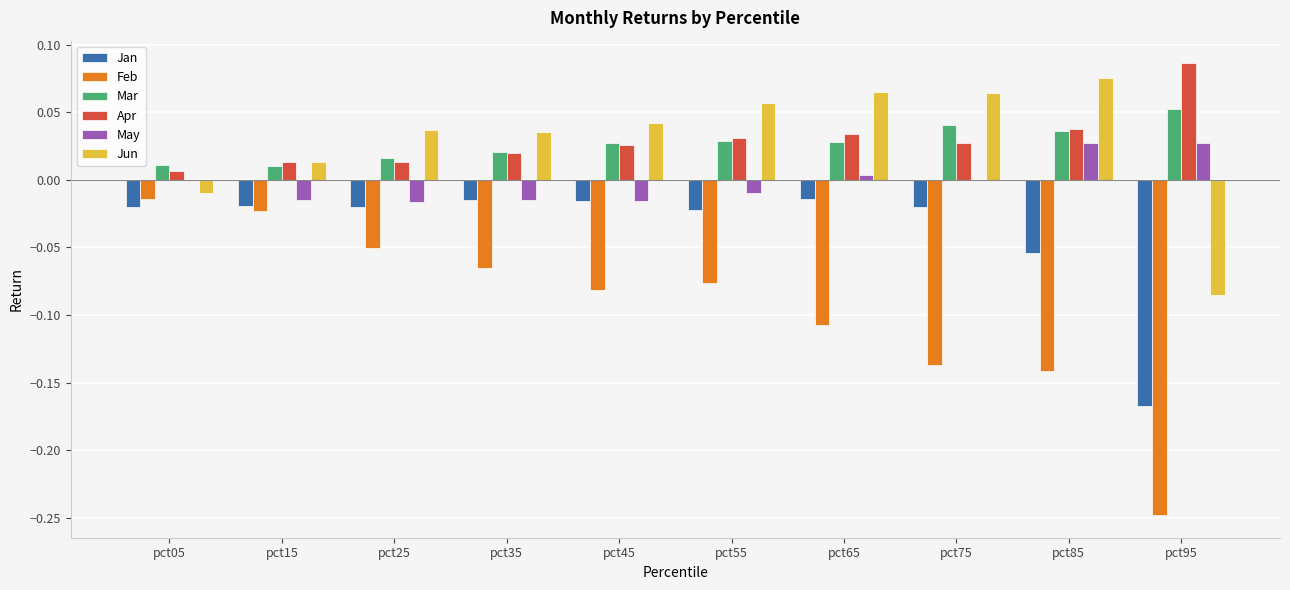

How many groups of bars are there?

10